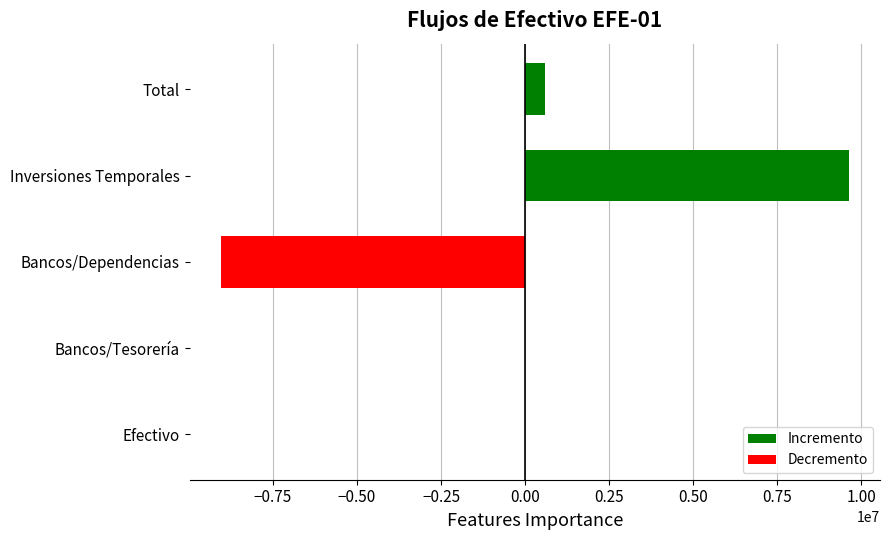

Reading bottom to top, what are all the values shown in this chart?

Efectivo=0.0	Bancos/Tesorería=0.0	Bancos/Dependencias=-9049729.7	Inversiones Temporales=9627726.9	Total=577997.3